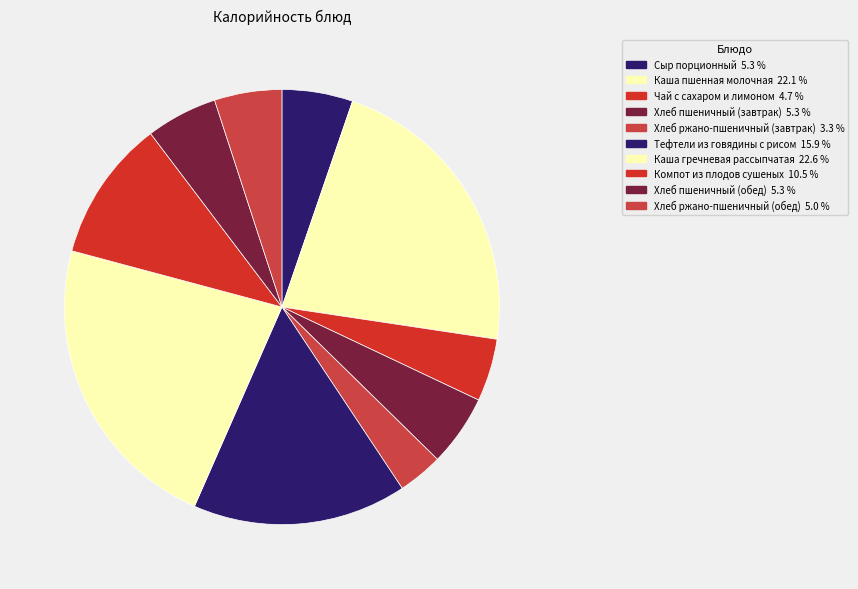

What percentage is the Сыр порционный slice, to the nearest percent?

5%